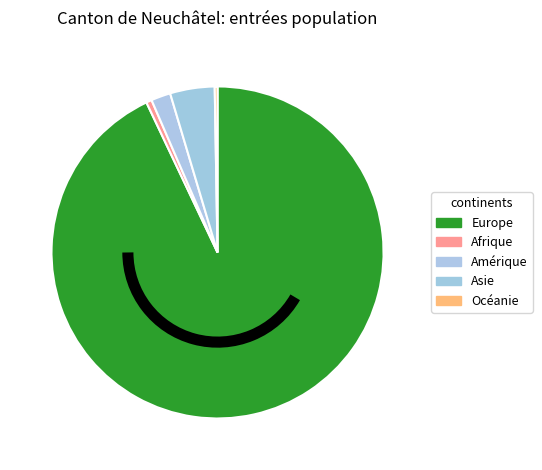

Count the number of slices in the pie.

5